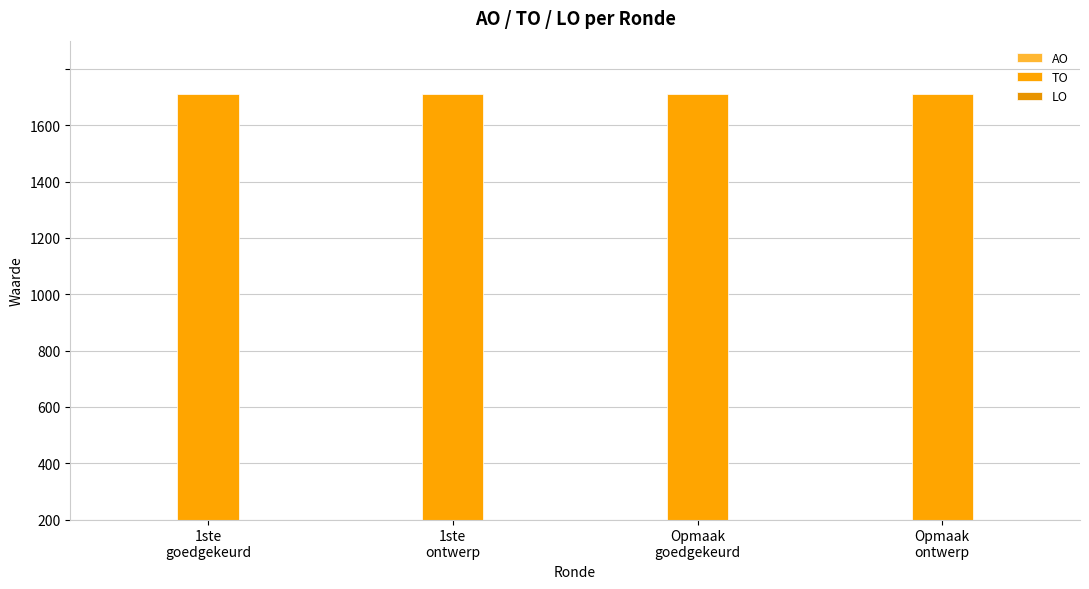

Rank the categories by LO value from lowest to highest.

1ste
goedgekeurd, 1ste
ontwerp, Opmaak
goedgekeurd, Opmaak
ontwerp